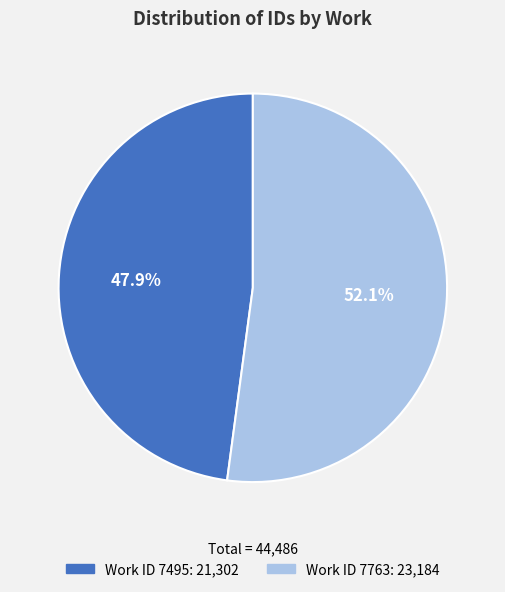

Is there a majority slice in this chart?

Yes